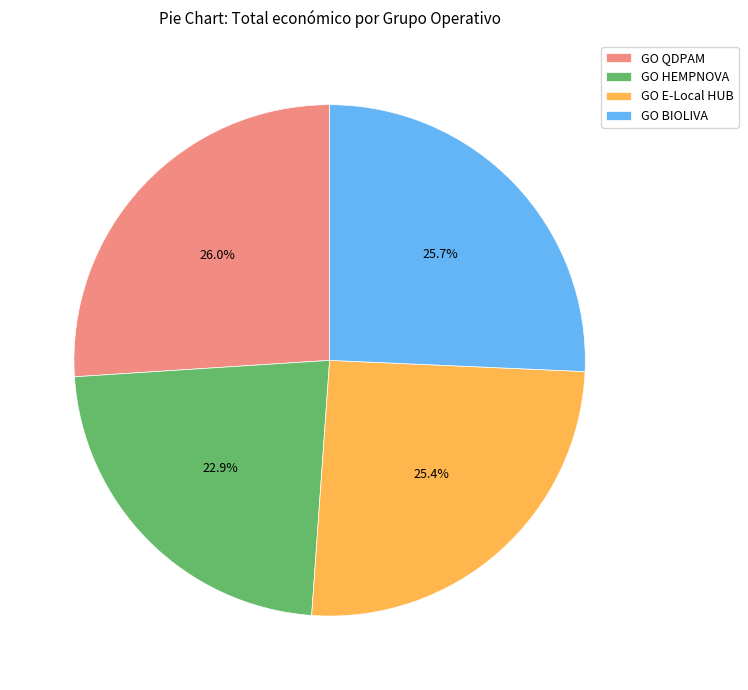

What percentage is the GO QDPAM slice, to the nearest percent?

26%